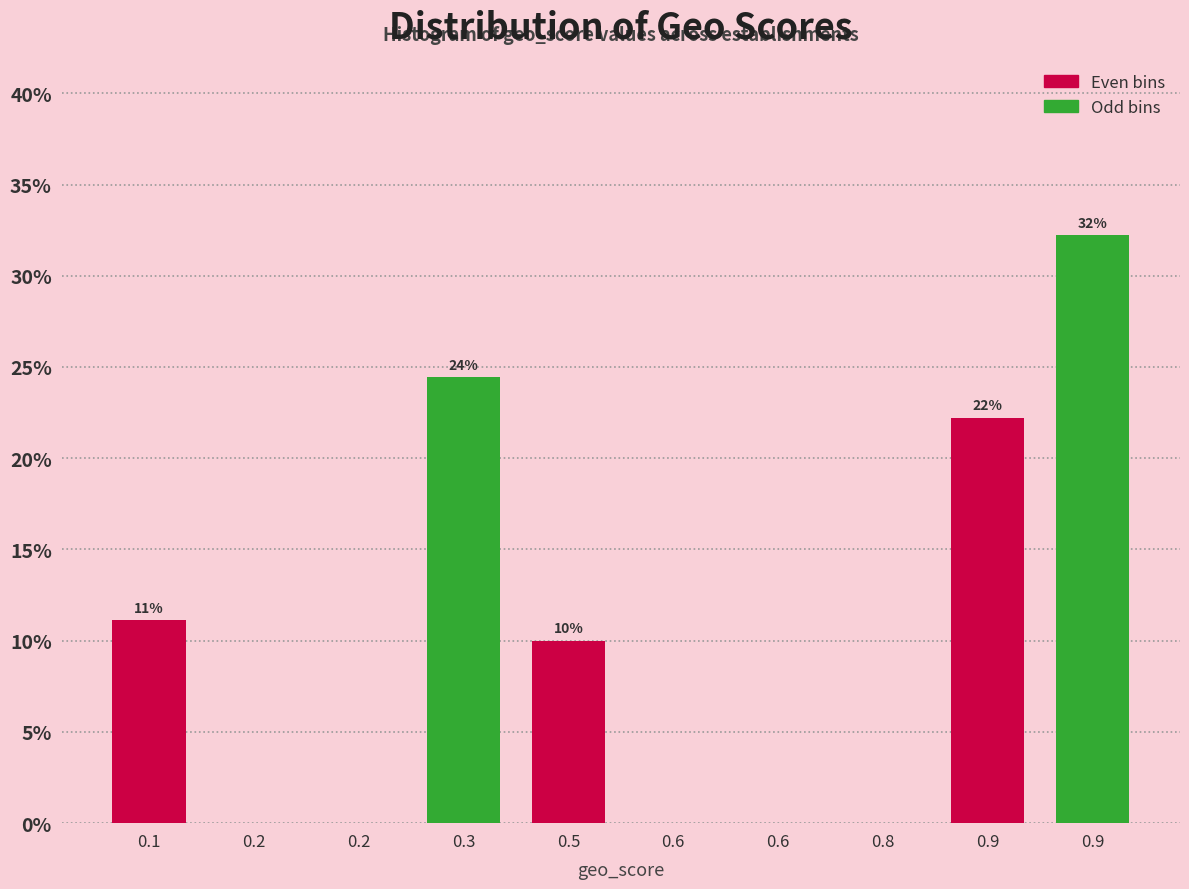

Are the bars horizontal?

No